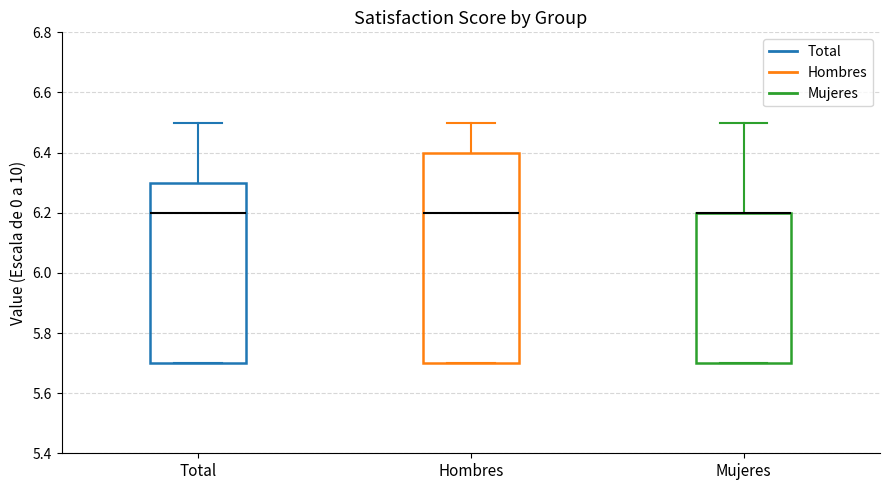

Where is the lower edge of the box for Total on the y-axis? The values are not printed on the chart, so give them approximately, as read against the axis.

5.7